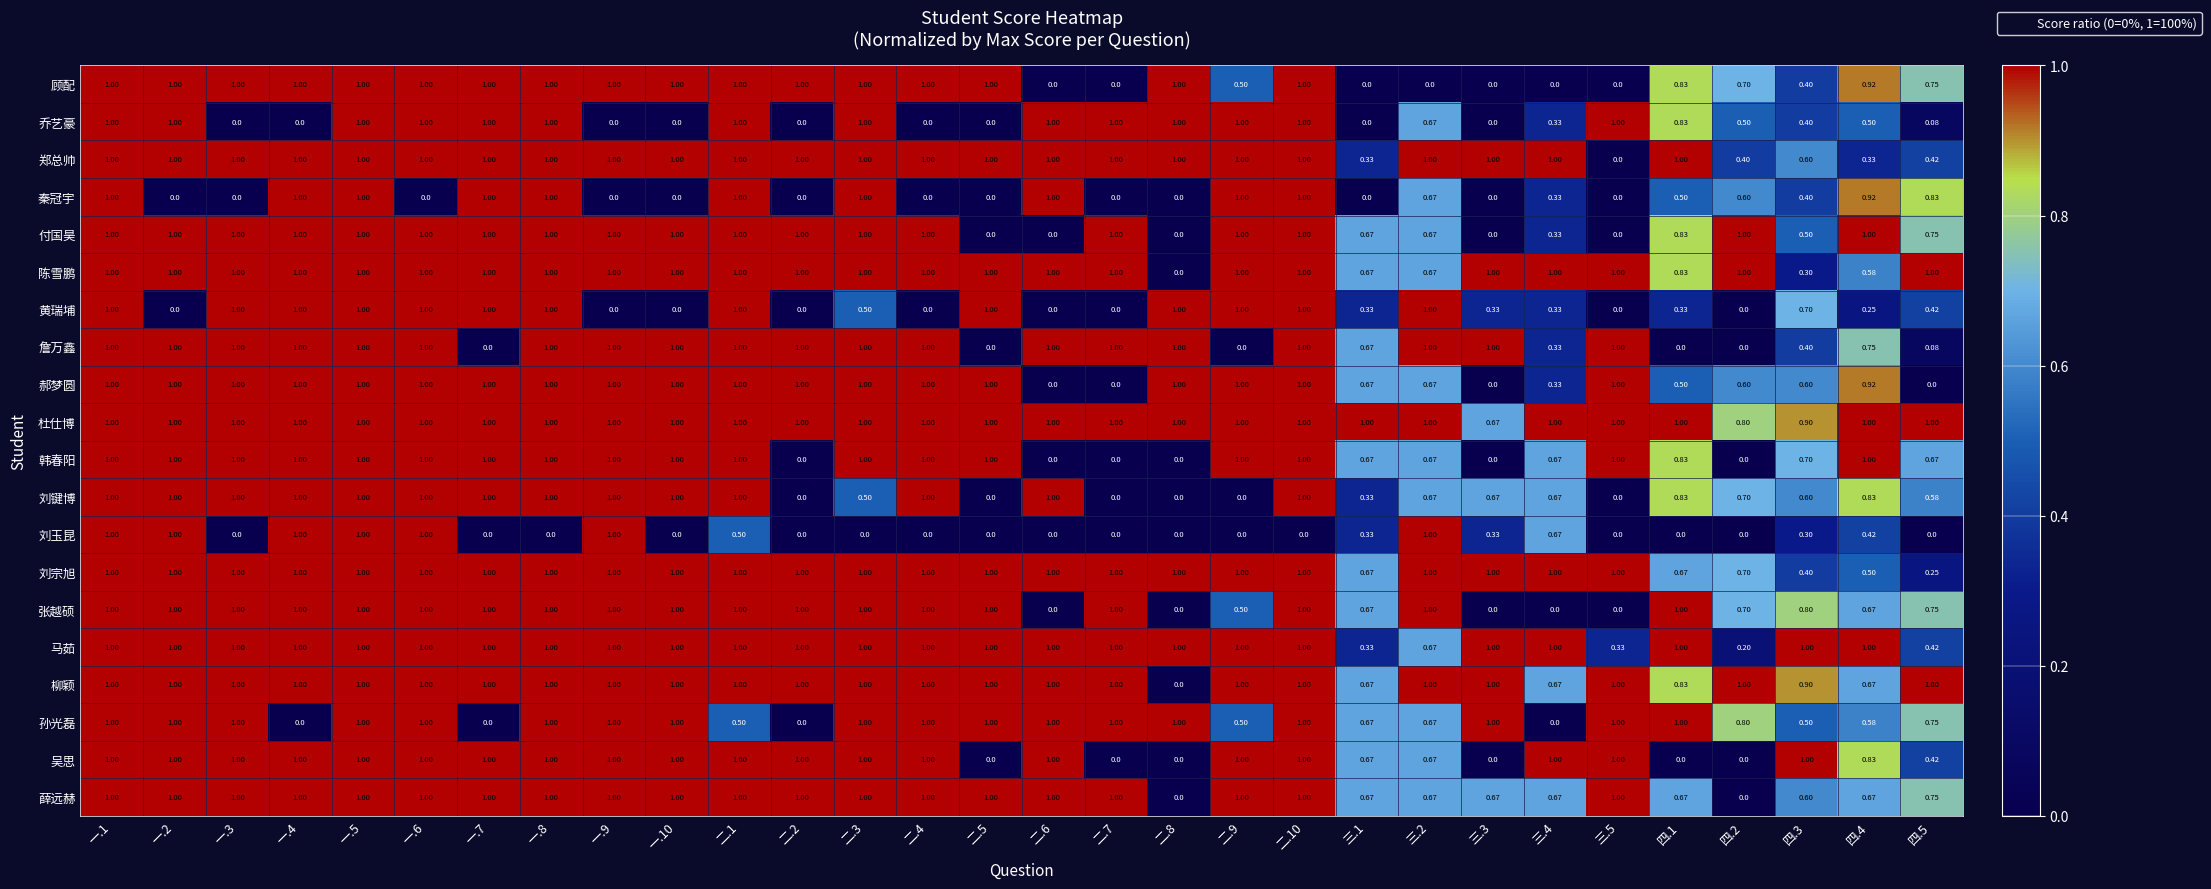

Which series has the largest total across all categories?

杜仕博